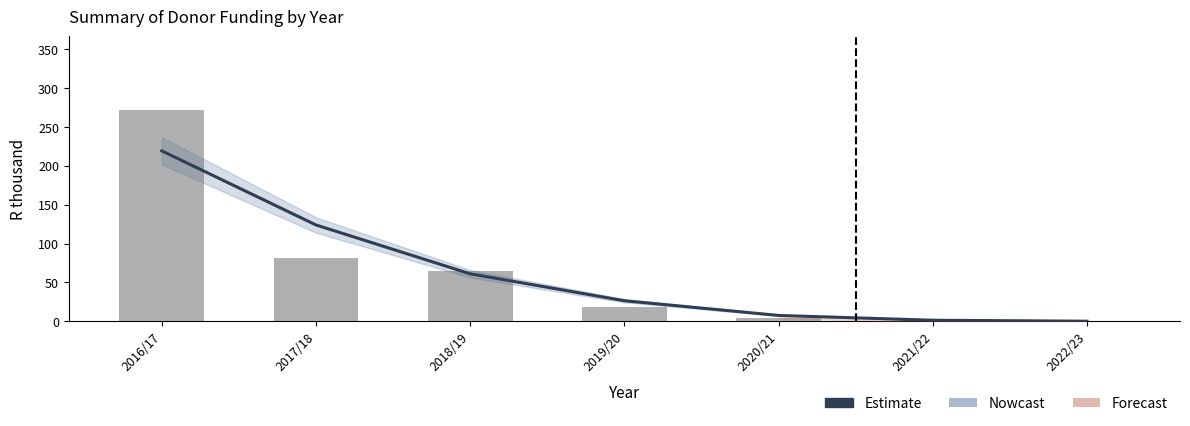

Which series has the largest total across all categories?

Estimate